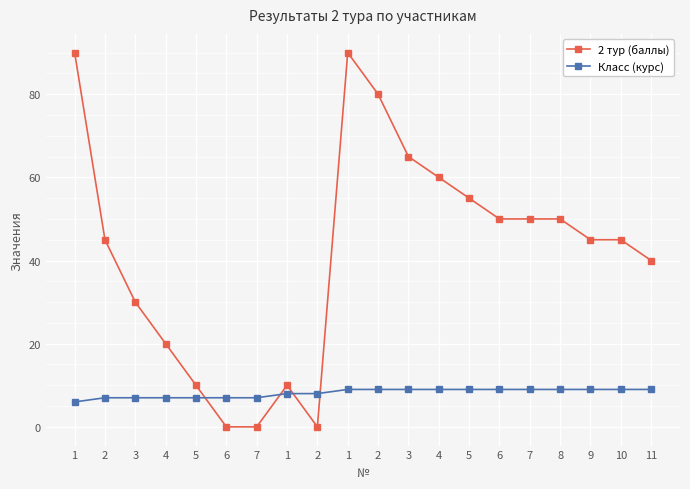

What are all the series names shown in the legend?

2 тур (баллы), Класс (курс)